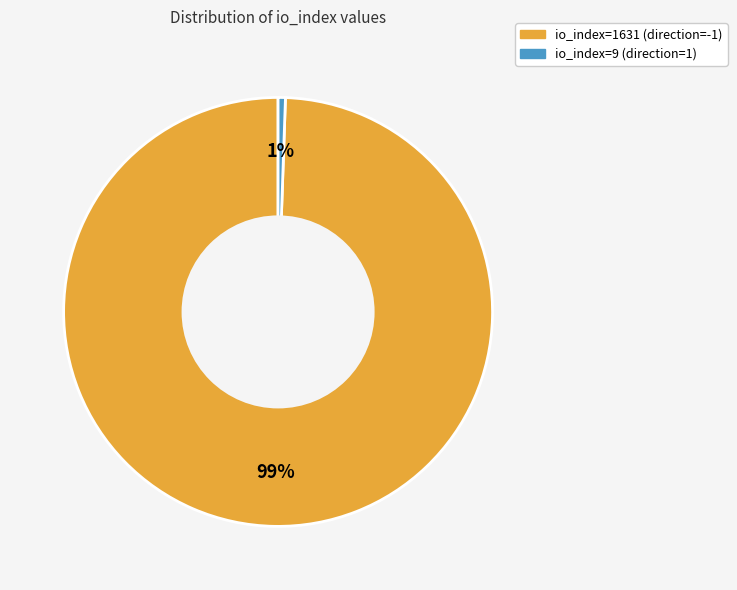

What is the smallest slice in the pie chart?

io_index=9 (direction=1)